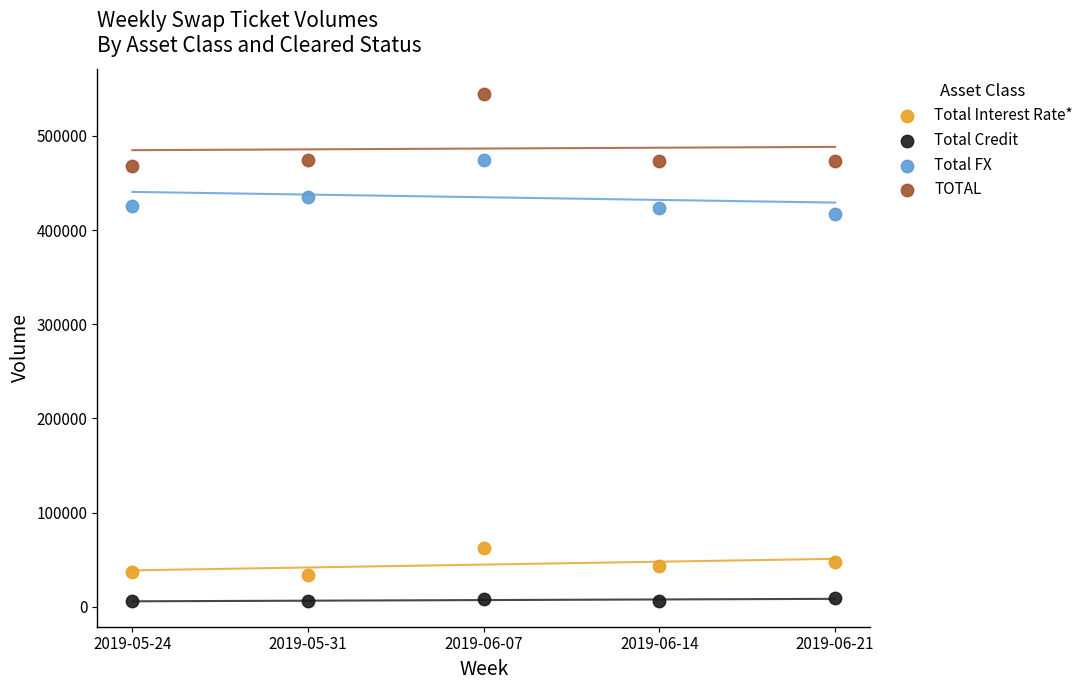

Across all series, what Y value is closest to 274817?

416511